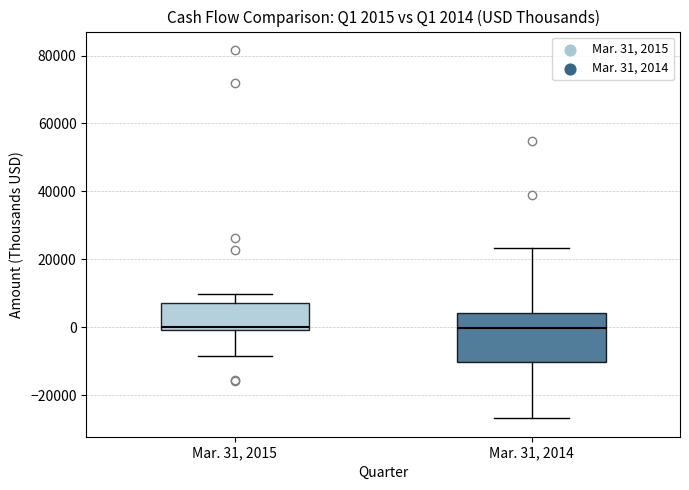

Comparing the boxes themselves (not the whiskers), which one is the tallest?

Mar. 31, 2014